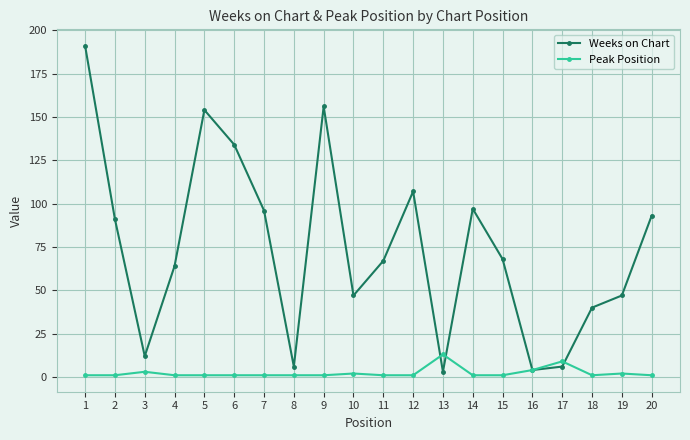

The value of Weeks on Chart at 3 is 12. True or false?

True